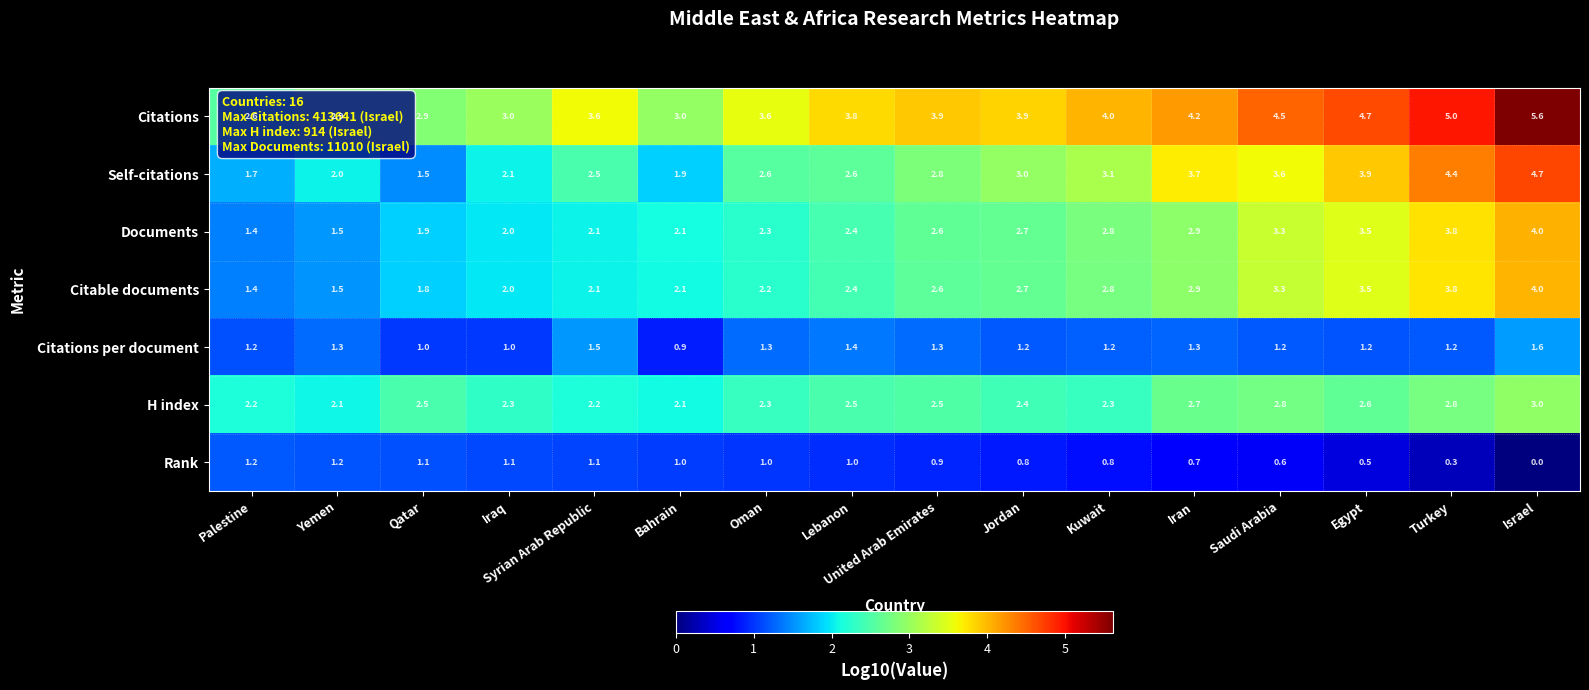

Read the H index value at Saudi Arabia.

2.8